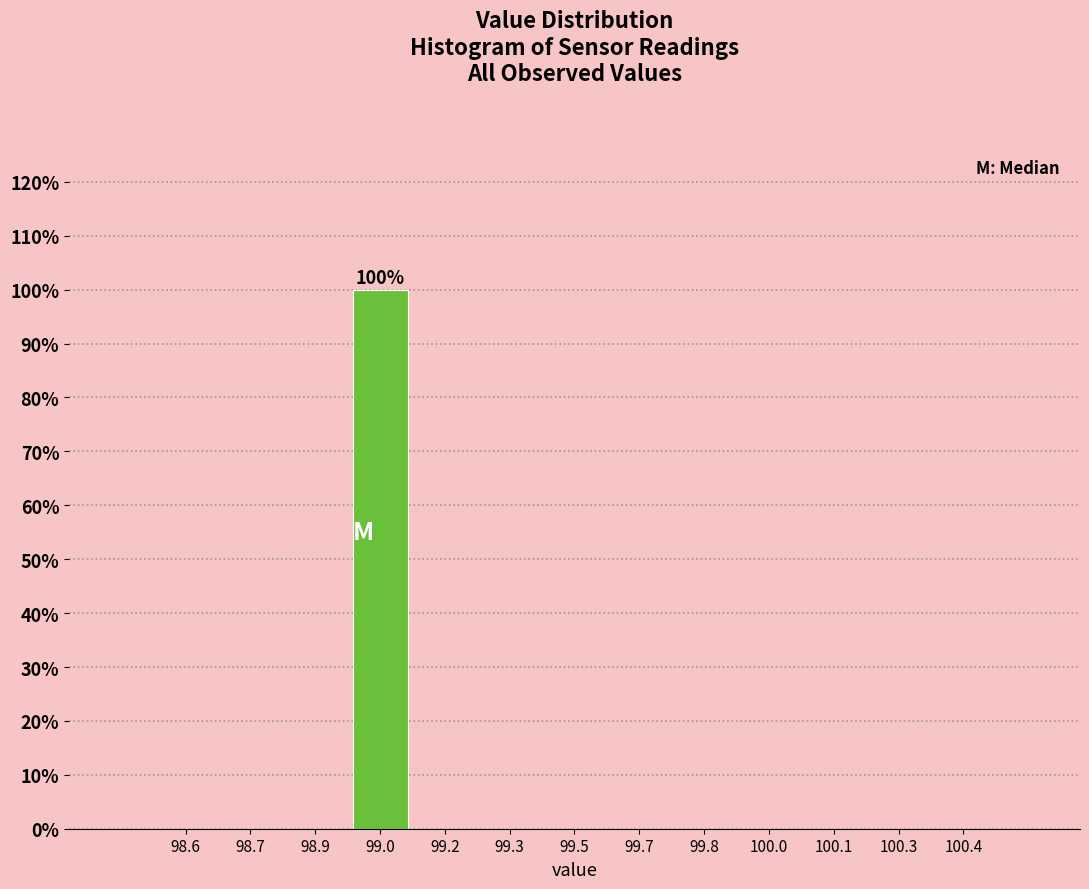

Reading left to right, what are all the values shown in this chart?

98.6=0	98.7=0	98.9=0	99.0=100	99.2=0	99.3=0	99.5=0	99.7=0	99.8=0	100.0=0	100.1=0	100.3=0	100.4=0